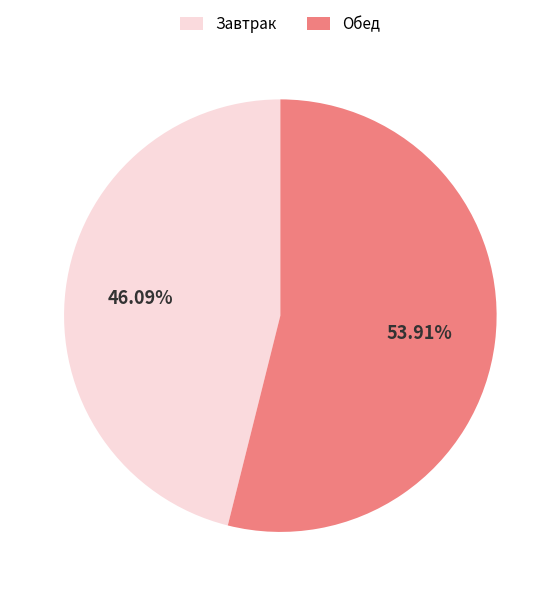

Between Обед and Завтрак, which is larger?

Обед